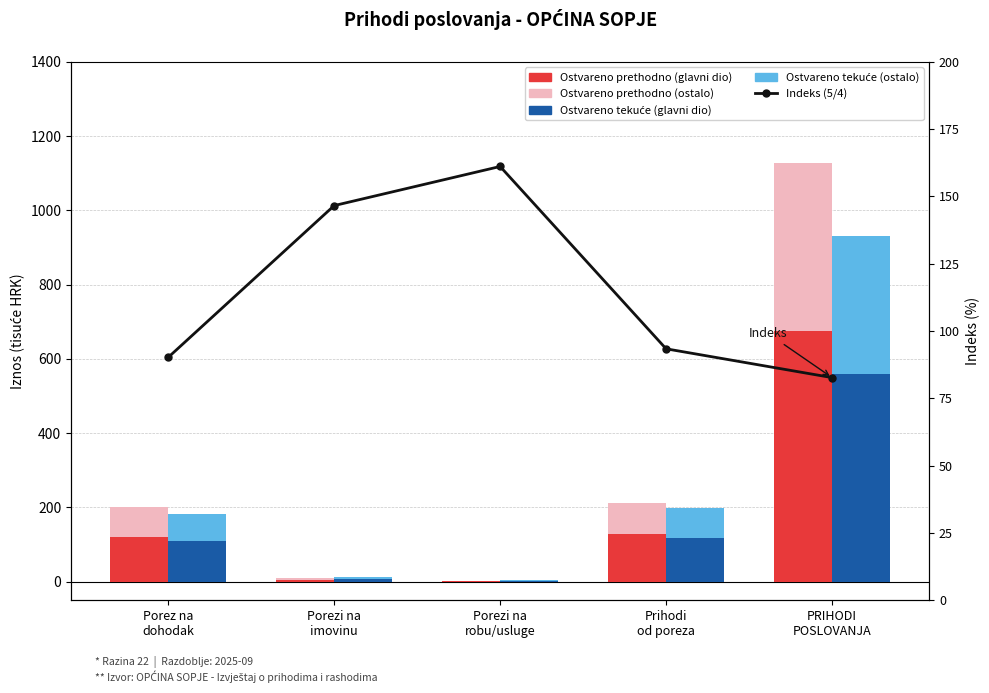

Does the chart contain stacked bars?

No